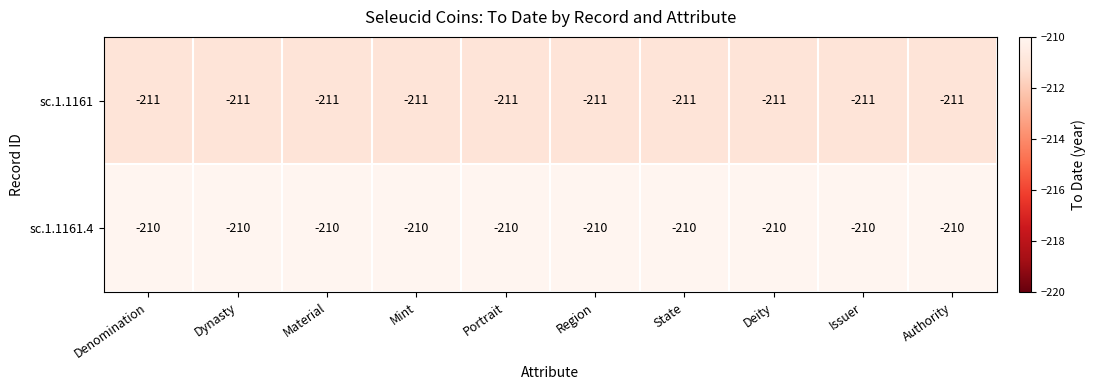

What is the total value across all series at Authority?

-421